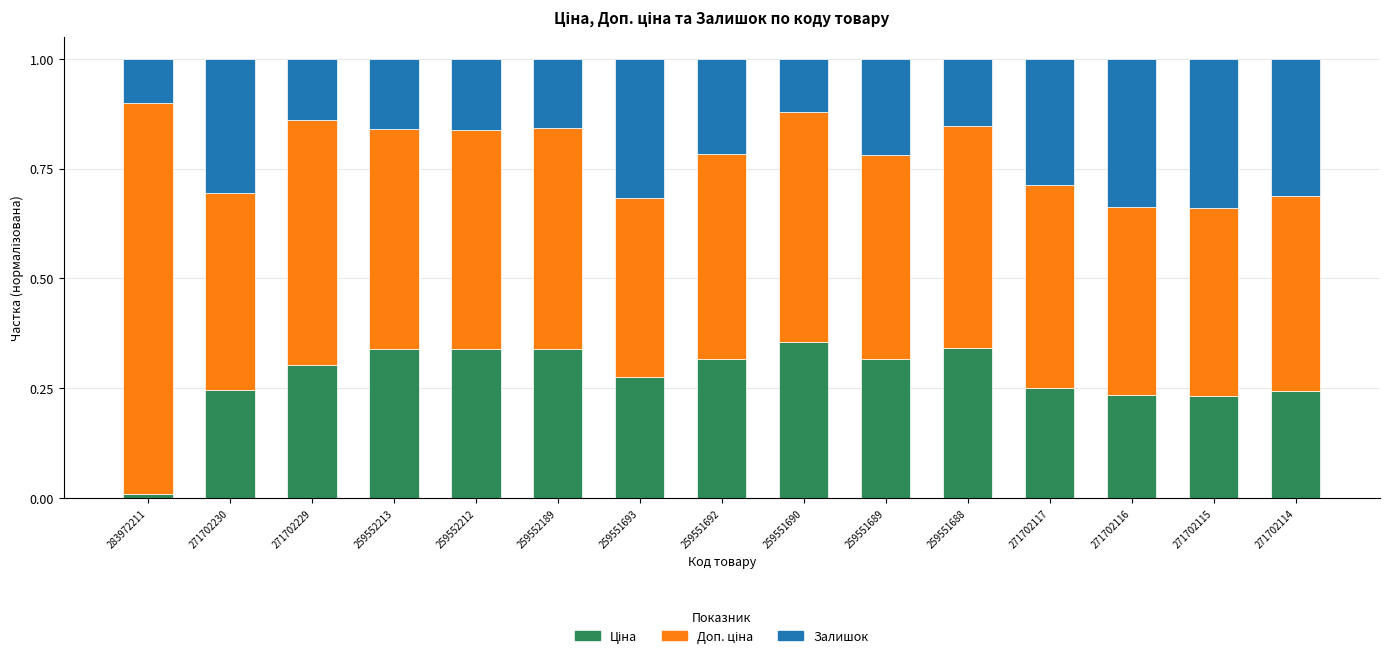

What position from the left is 259552213?

4